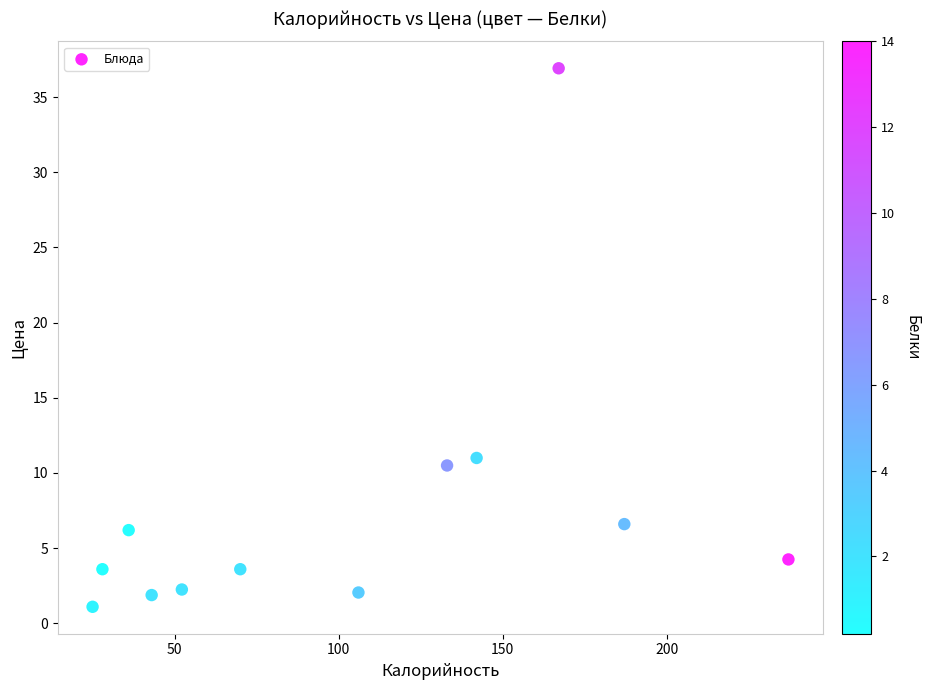

What Y value in the scatter plot is closest to 19?

11.0